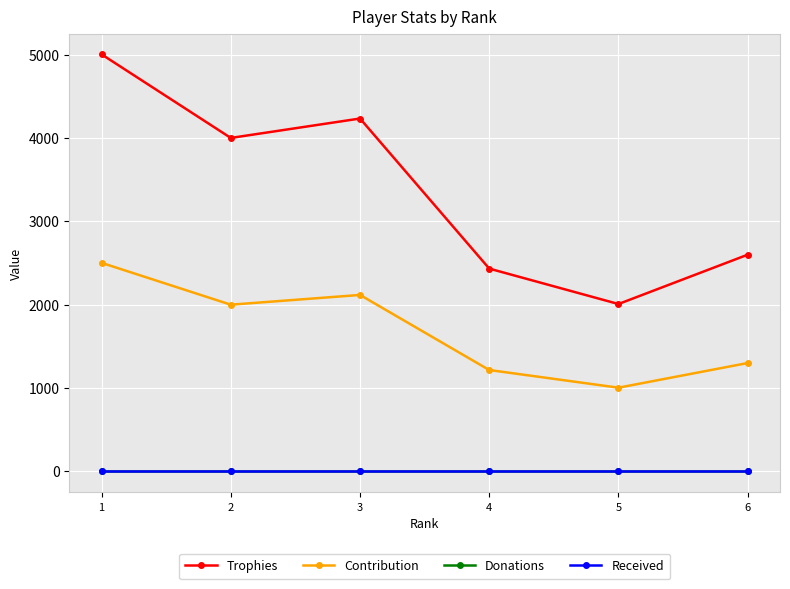

Is this an area chart (filled region under the line)?

No